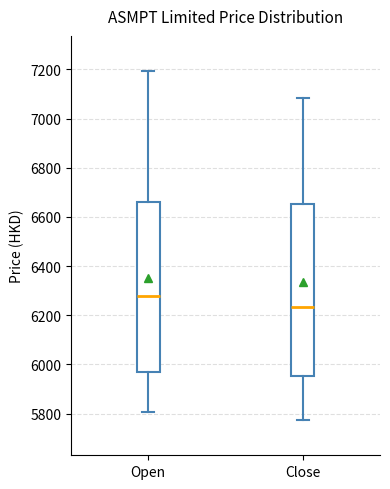

Which box has the highest median line?

Open